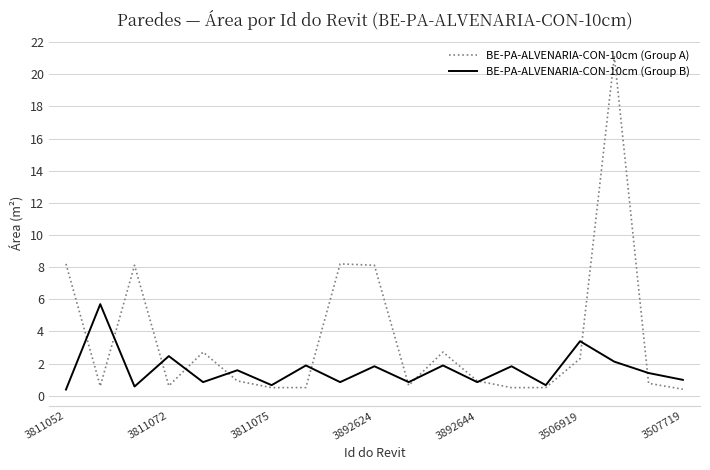

Which series has the largest total across all categories?

BE-PA-ALVENARIA-CON-10cm (Group A)